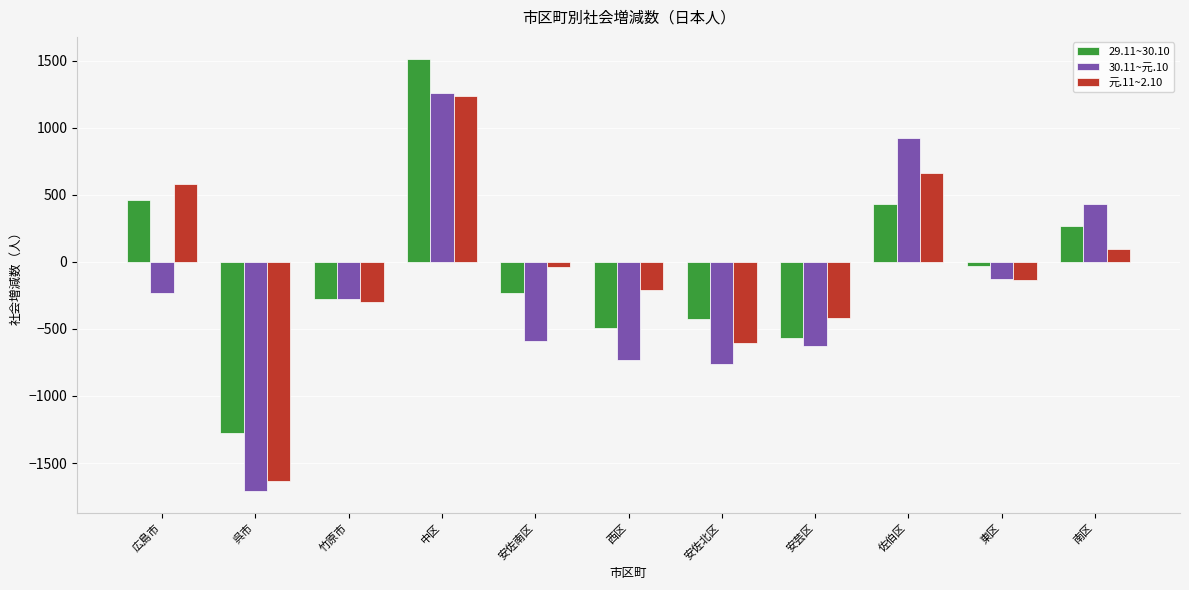

Where is 元.11~2.10 nearest to the value -200?

西区